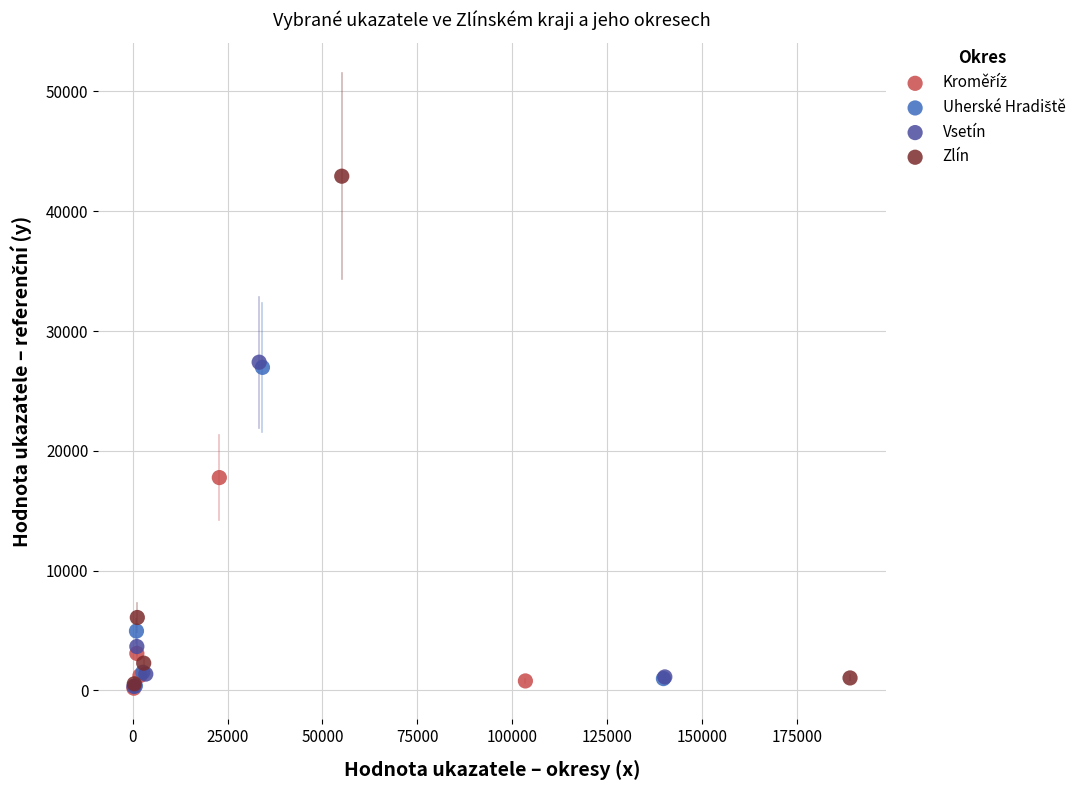

Which series reaches the maximum Y coordinate?

Zlín